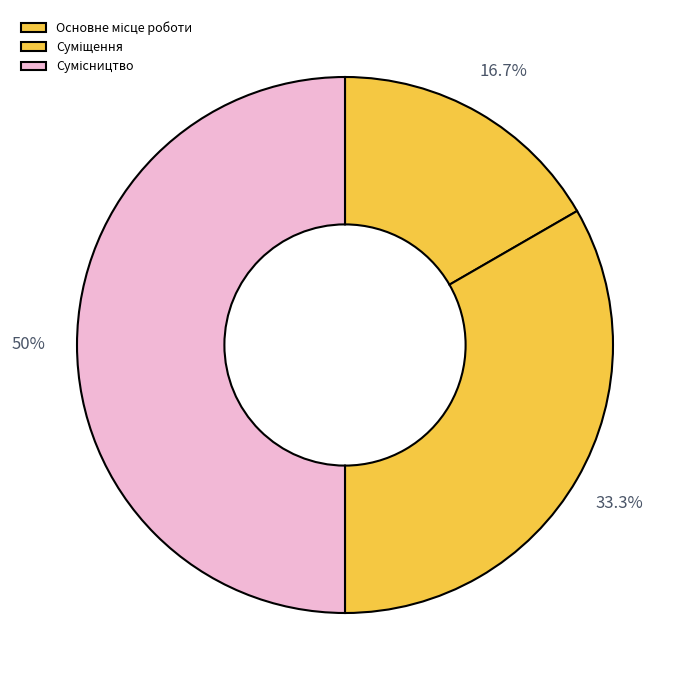

Combined, what portion of the pie is Суміщення and Основне місце роботи?

50.0%